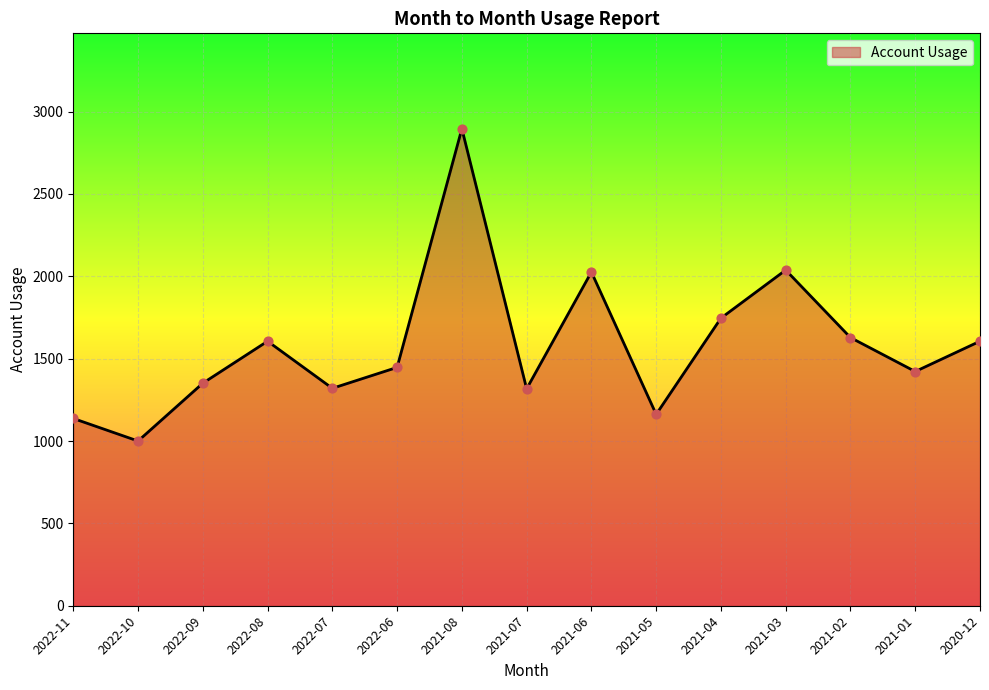

What is the change in value from 2022-11 to 2021-07?

+180